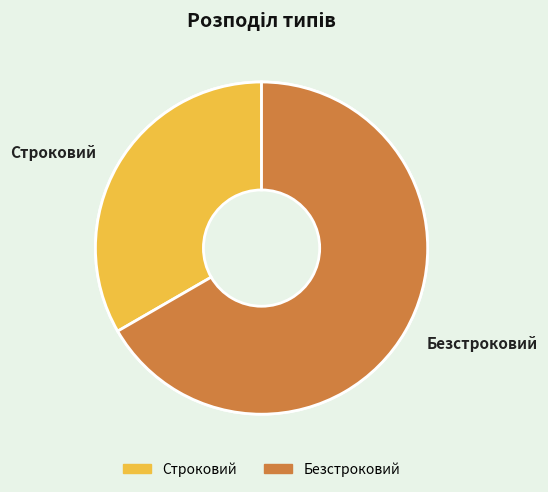

How many slices are in this pie chart?

2